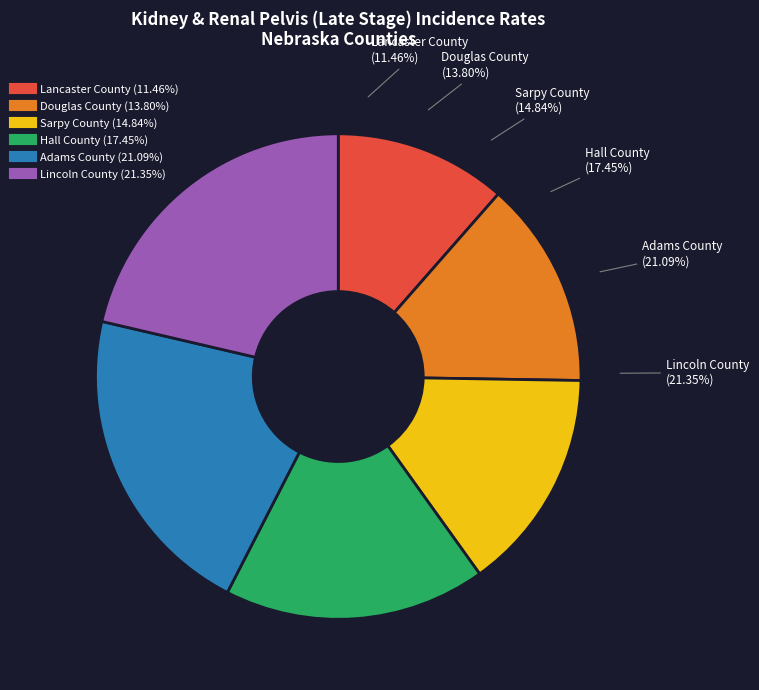

What is the largest slice in the pie chart?

Lincoln County